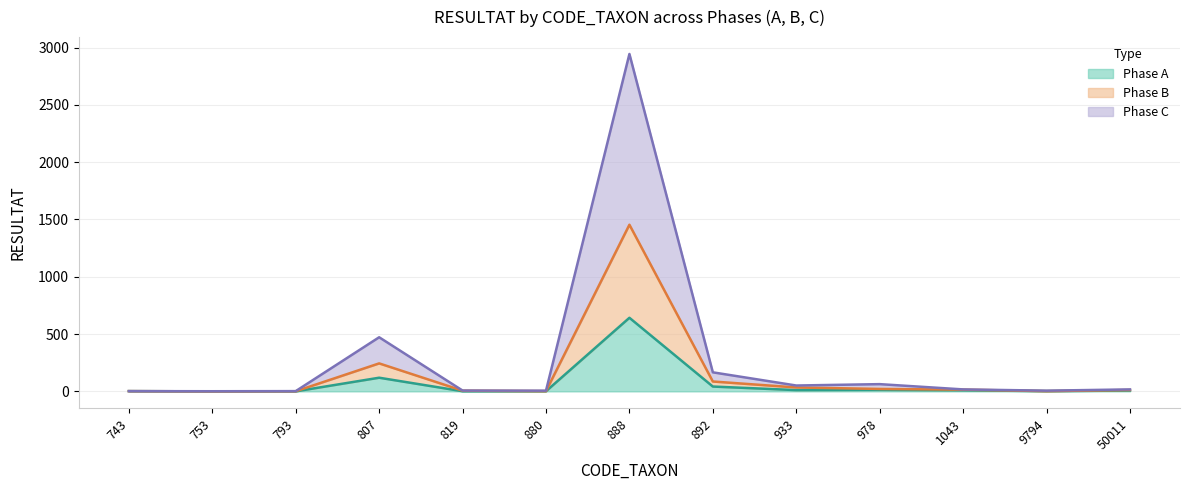

What is the value of the Phase B point at the 7th from the left?

1454